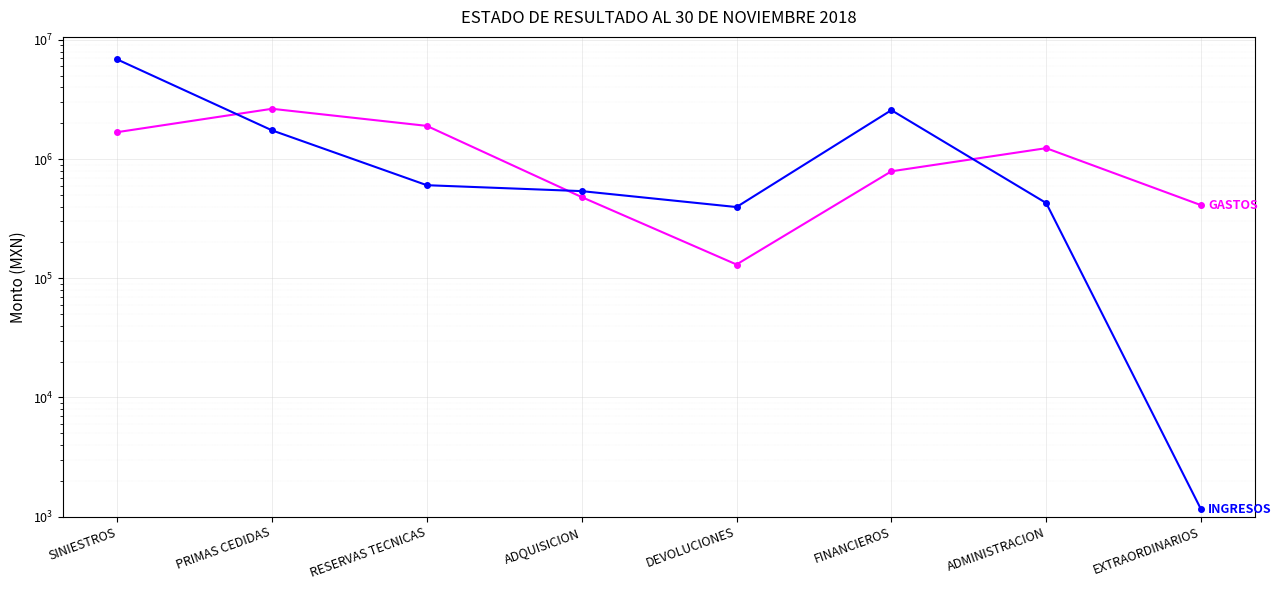

Where do GASTOS and INGRESOS first cross each other?

SINIESTROS and PRIMAS CEDIDAS